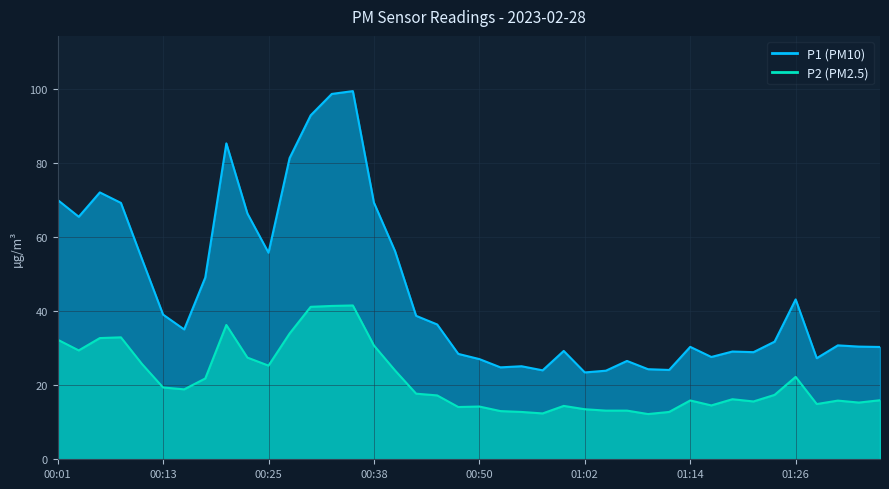

At 00:33, list the series in order from largest to smallest.

P1, P2